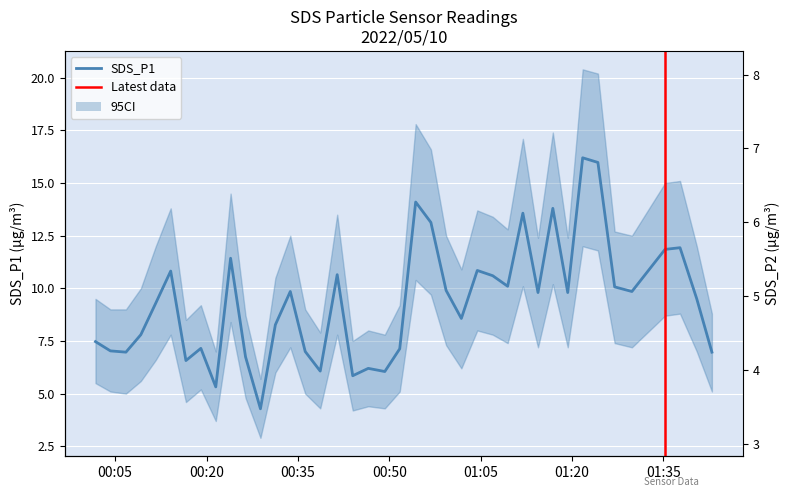

Is it true that SDS_P2 equals 6.8 at 2022/05/10 01:01:50?

True